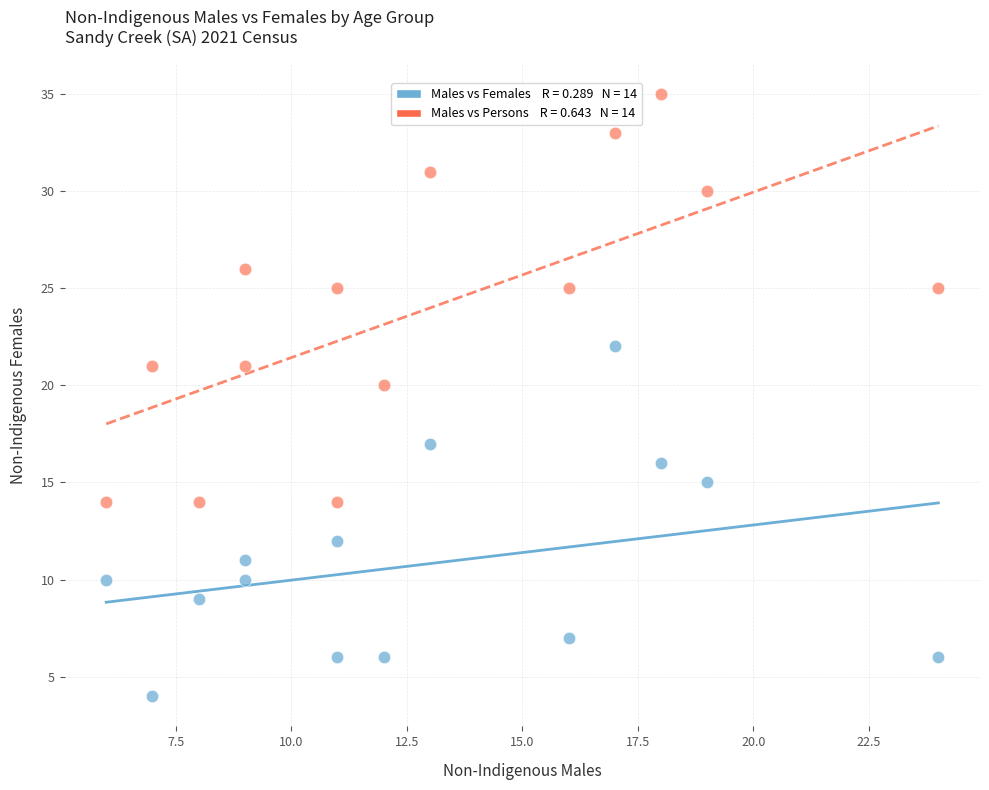

Across all data points, what is the range of X values (max minus min)?

18